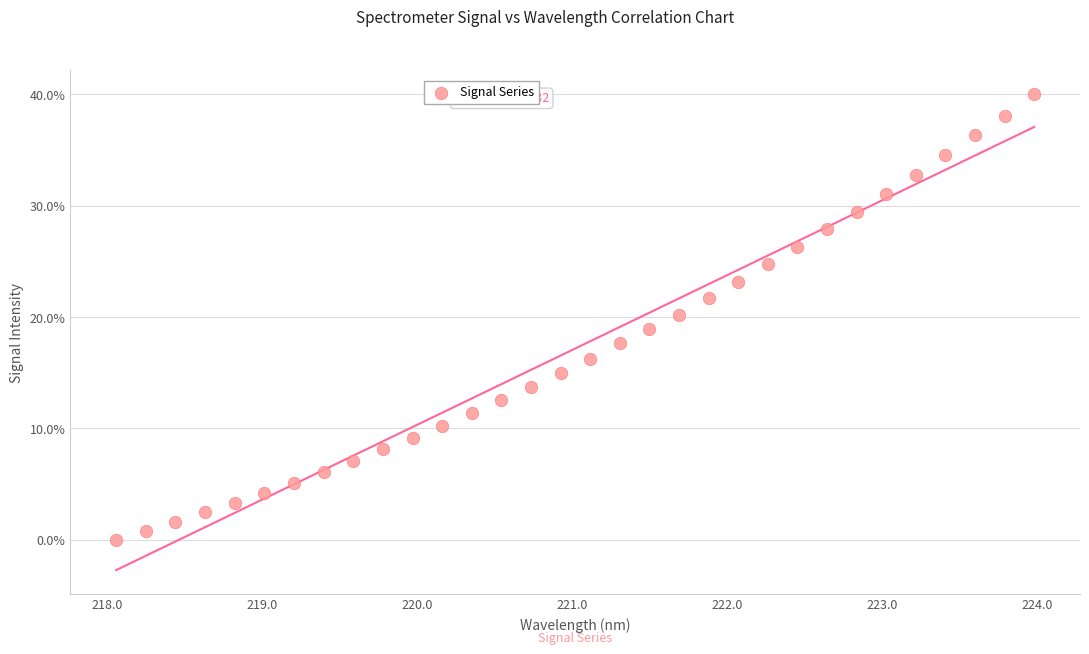

What is the range of X values (max minus min)?

5.9